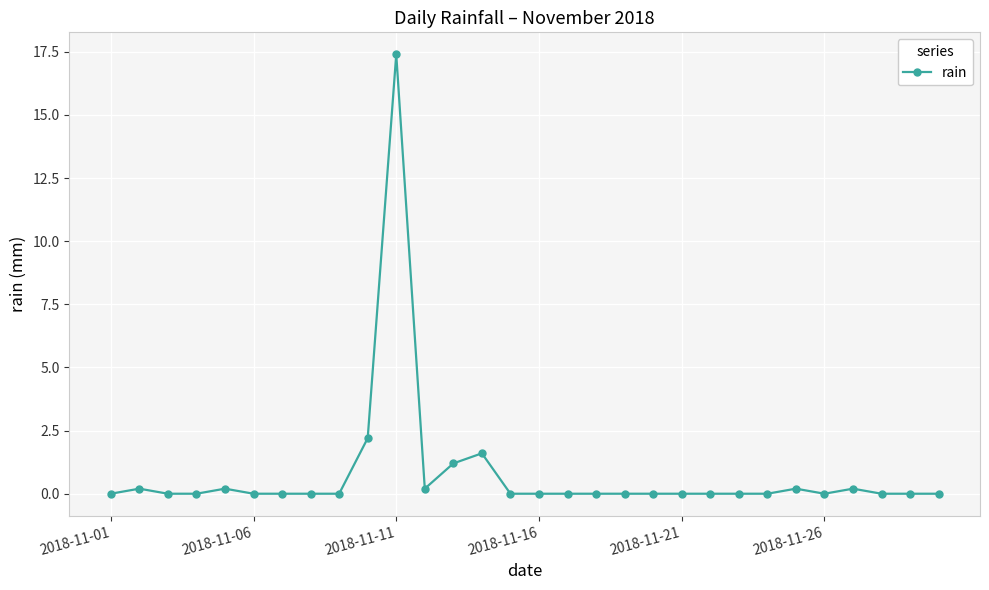

Reading left to right, transcribe all the data shown in this chart.

0.0	0.2	0.0	0.0	0.2	0.0	0.0	0.0	0.0	2.2	17.4	0.2	1.2	1.6	0.0	0.0	0.0	0.0	0.0	0.0	0.0	0.0	0.0	0.0	0.2	0.0	0.2	0.0	0.0	0.0